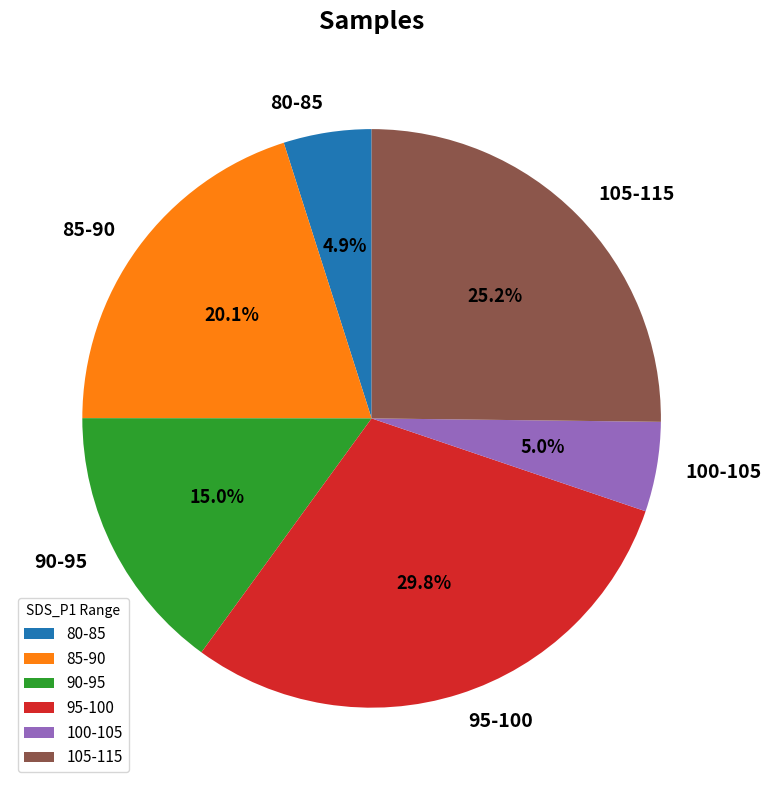

Which slice is the largest?

95-100